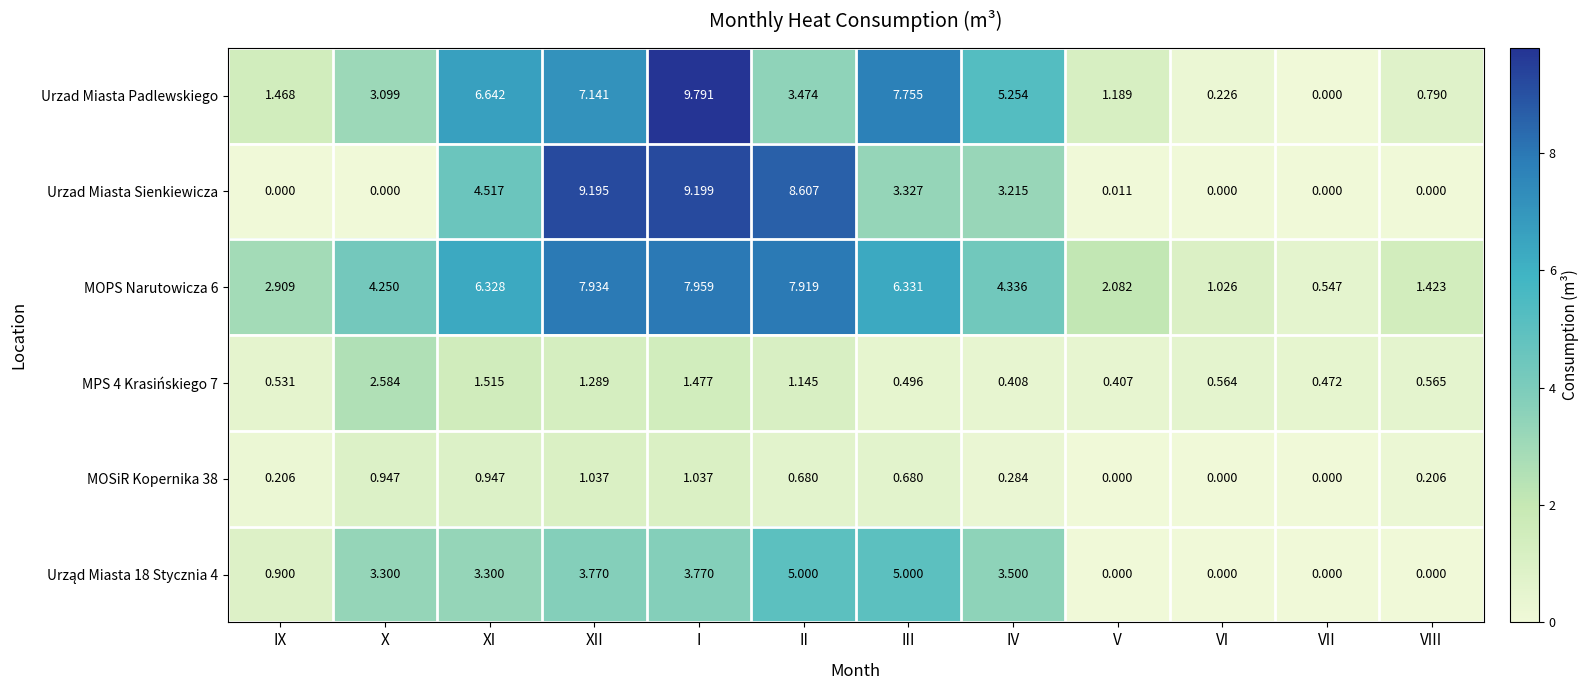

Is the value of Urzad Miasta Sienkiewicza at VI greater than the value of MPS 4 Krasińskiego 7 at IV?

No